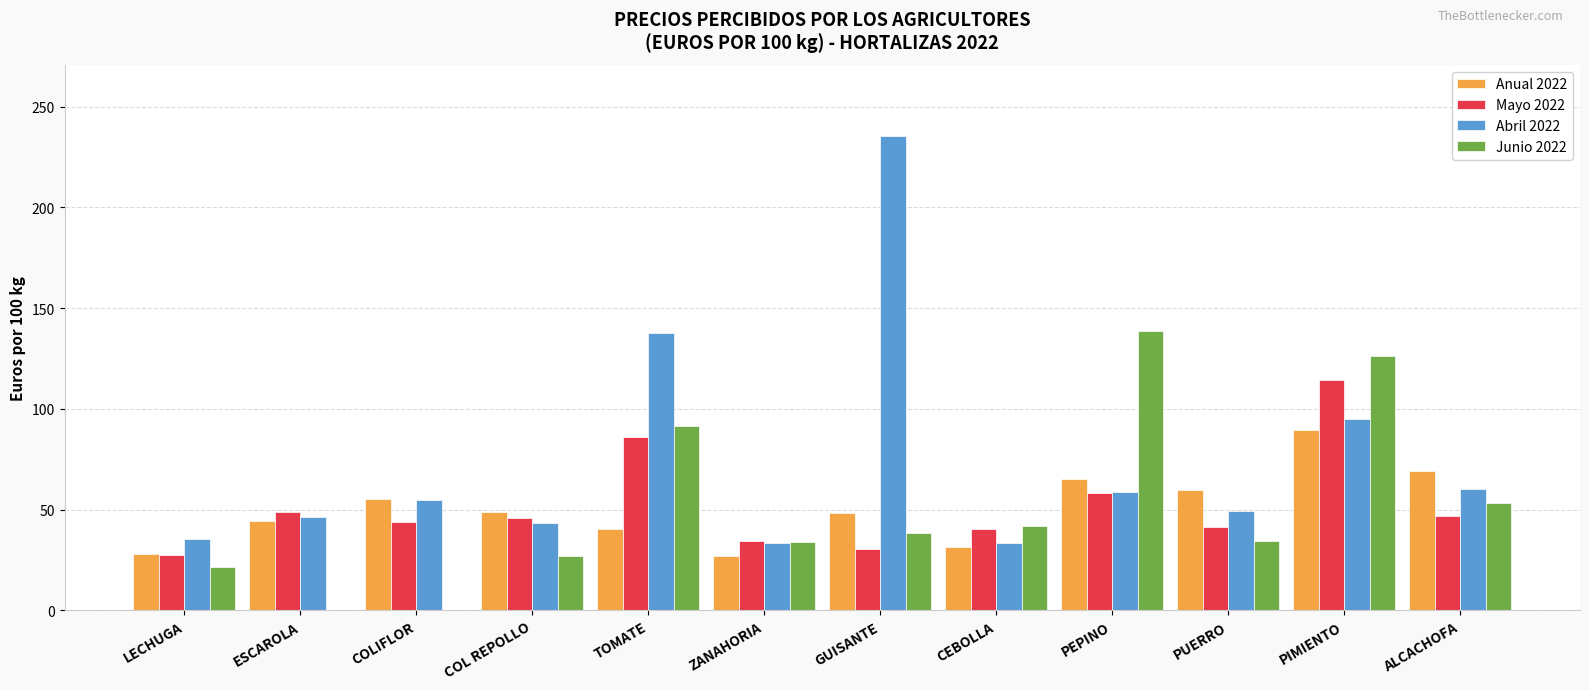

Which series changed the most between ESCAROLA and PIMIENTO?

Junio 2022